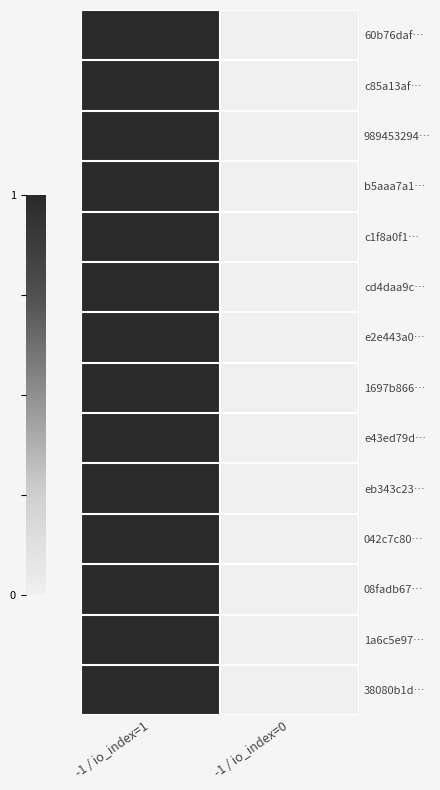

Reading left to right, transcribe all the data shown in this chart.

60b76daf…: -1 / io_index=1=1	-1 / io_index=0=0
c85a13af…: -1 / io_index=1=1	-1 / io_index=0=0
989453294…: -1 / io_index=1=1	-1 / io_index=0=0
b5aaa7a1…: -1 / io_index=1=1	-1 / io_index=0=0
c1f8a0f1…: -1 / io_index=1=1	-1 / io_index=0=0
cd4daa9c…: -1 / io_index=1=1	-1 / io_index=0=0
e2e443a0…: -1 / io_index=1=1	-1 / io_index=0=0
1697b866…: -1 / io_index=1=1	-1 / io_index=0=0
e43ed79d…: -1 / io_index=1=1	-1 / io_index=0=0
eb343c23…: -1 / io_index=1=1	-1 / io_index=0=0
042c7c80…: -1 / io_index=1=1	-1 / io_index=0=0
08fadb67…: -1 / io_index=1=1	-1 / io_index=0=0
1a6c5e97…: -1 / io_index=1=1	-1 / io_index=0=0
38080b1d…: -1 / io_index=1=1	-1 / io_index=0=0